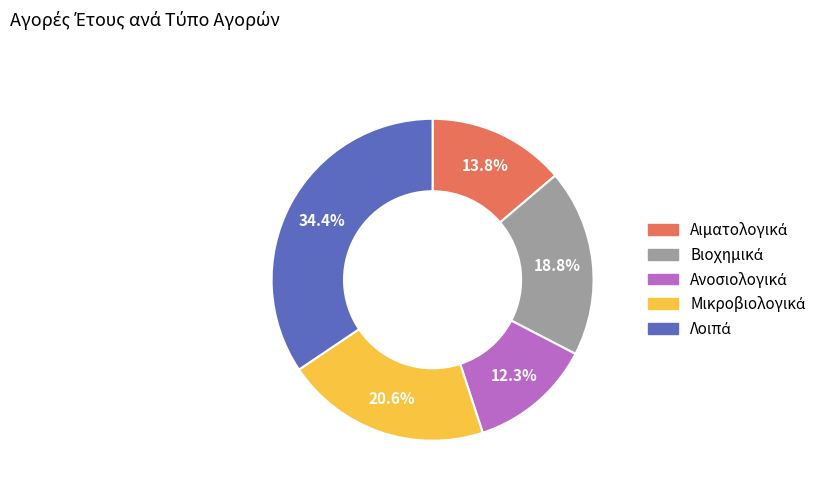

Is there a majority slice in this chart?

No